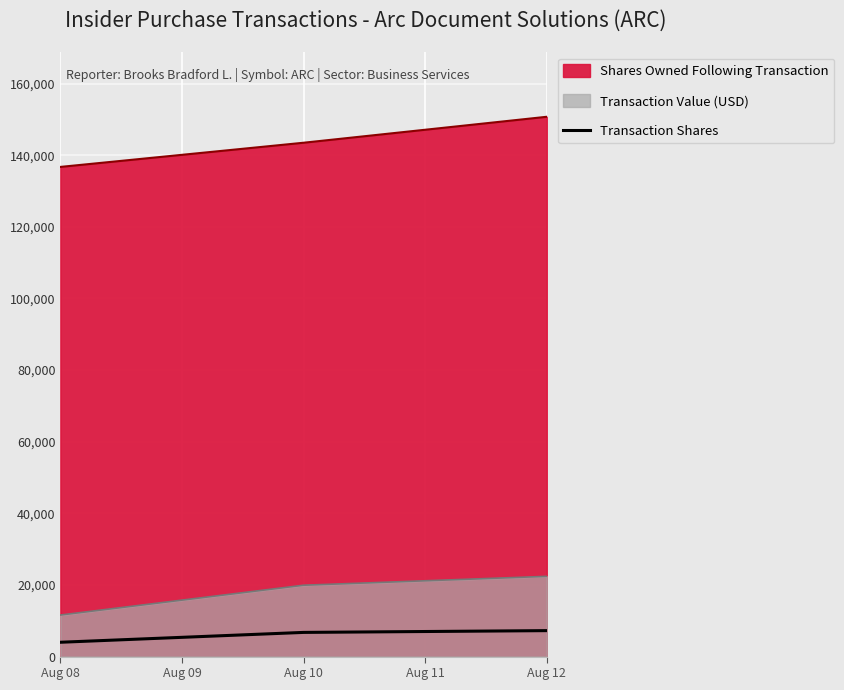

Count the number of categories in the chart.

3